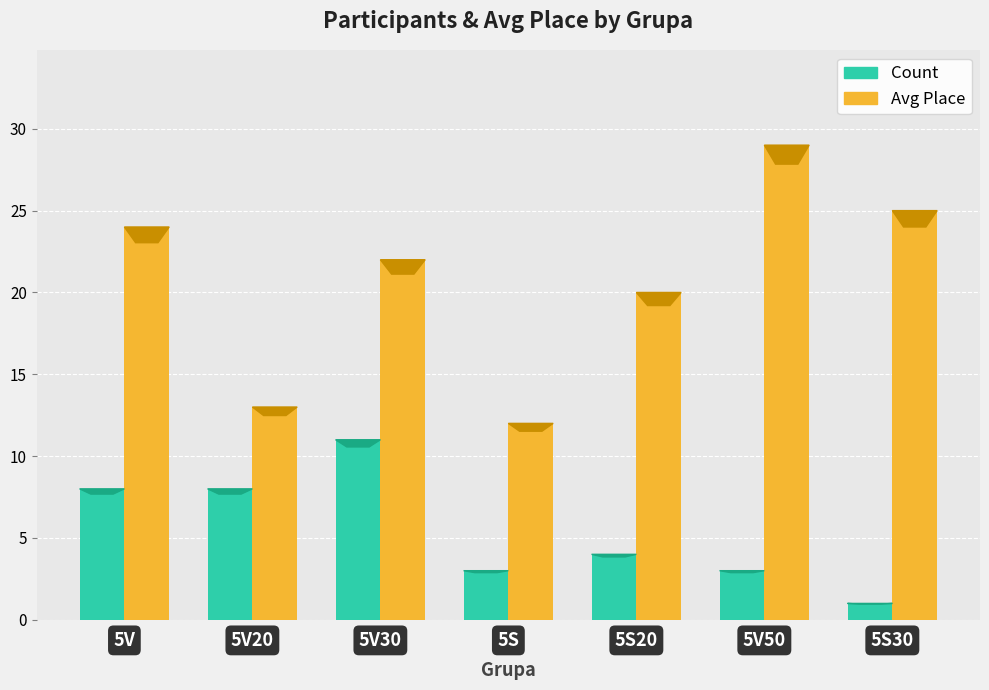

Reading left to right, what are all the values shown in this chart?

Count: 5V=8	5V20=8	5V30=11	5S=3	5S20=4	5V50=3	5S30=1
Avg Place: 5V=24	5V20=13	5V30=22	5S=12	5S20=20	5V50=29	5S30=25